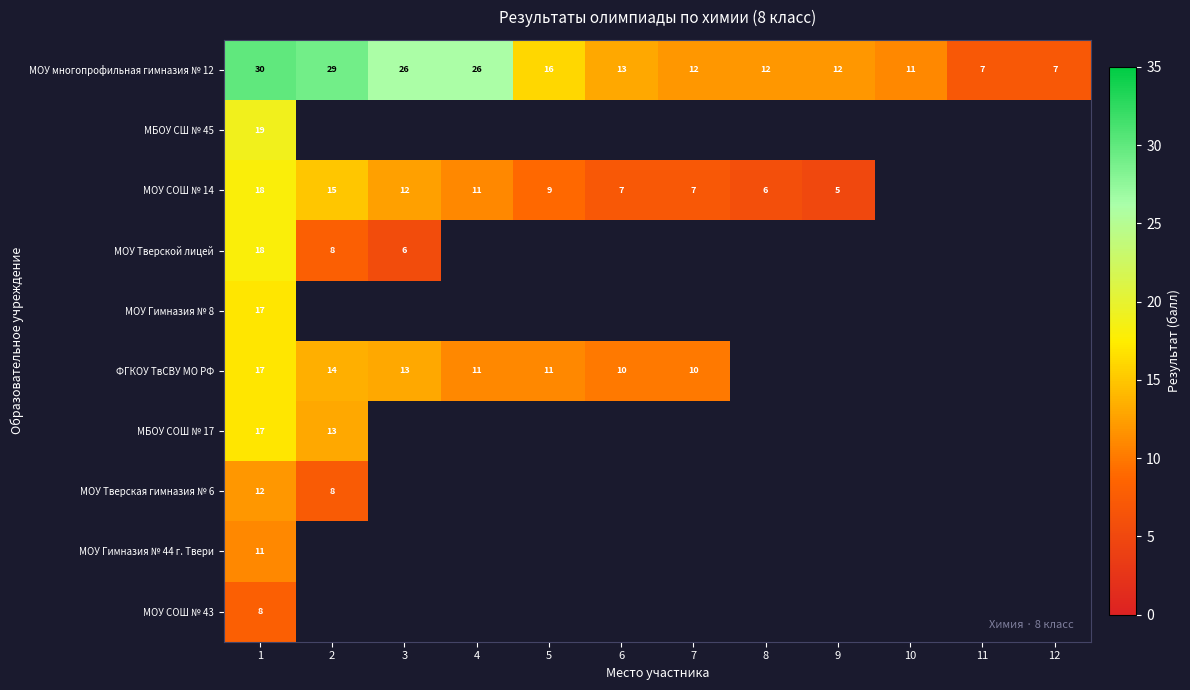

What is the spread (max minus min) of values at 1?

22